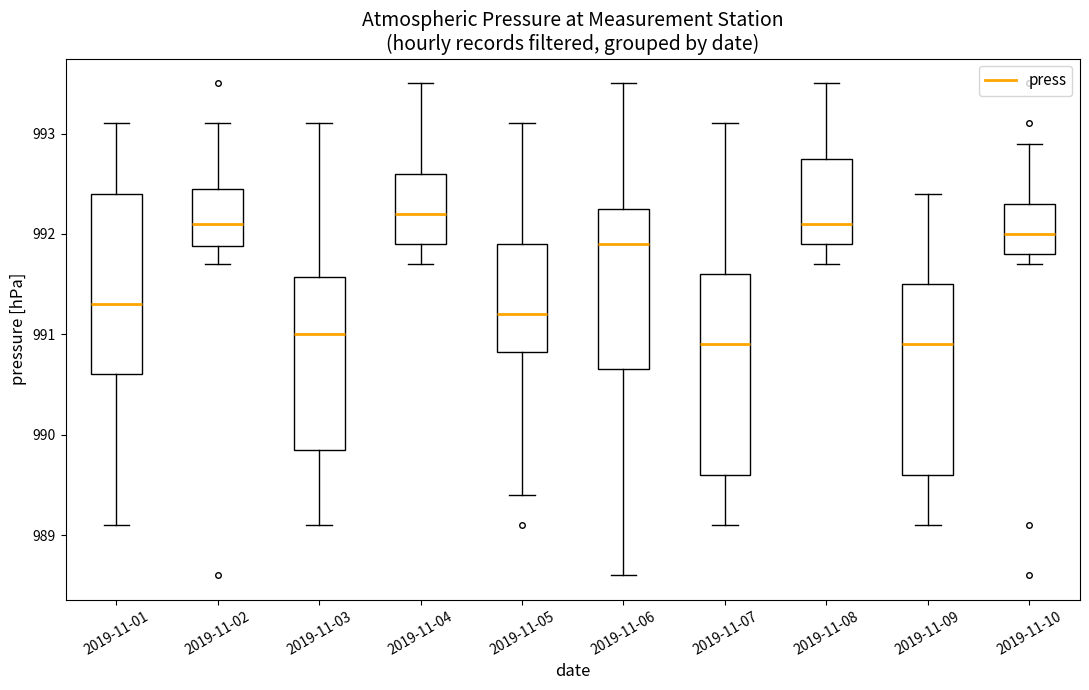

Reading left to right, read every box against the y-axis: the position of its median line, the range the box covers, and the ends of its whiskers. The values are not printed on the chart, so give them approximately, as read against the axis.

2019-11-01: median 991.3, box 990.6 to 992.4, whiskers 989.1 to 993.1
2019-11-02: median 992.1, box 991.9 to 992.5, whiskers 991.7 to 993.1
2019-11-03: median 991.0, box 989.9 to 991.6, whiskers 989.1 to 993.1
2019-11-04: median 992.2, box 991.9 to 992.6, whiskers 991.7 to 993.5
2019-11-05: median 991.2, box 990.8 to 991.9, whiskers 989.4 to 993.1
2019-11-06: median 991.9, box 990.7 to 992.3, whiskers 988.6 to 993.5
2019-11-07: median 990.9, box 989.6 to 991.6, whiskers 989.1 to 993.1
2019-11-08: median 992.1, box 991.9 to 992.8, whiskers 991.7 to 993.5
2019-11-09: median 990.9, box 989.6 to 991.5, whiskers 989.1 to 992.4
2019-11-10: median 992.0, box 991.8 to 992.3, whiskers 991.7 to 992.9